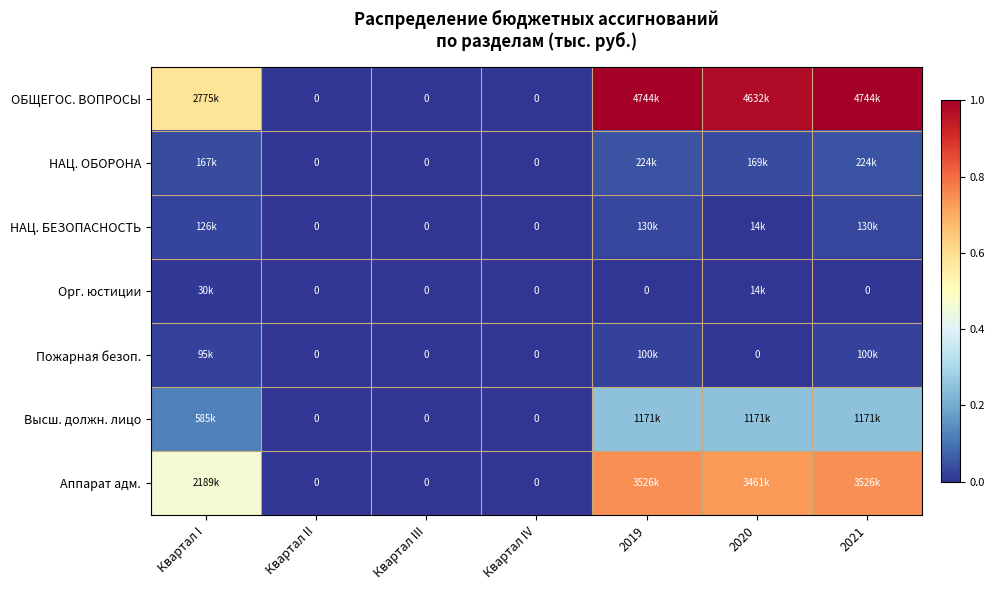

Which series has the largest total across all categories?

ОБЩЕГОС. ВОПРОСЫ